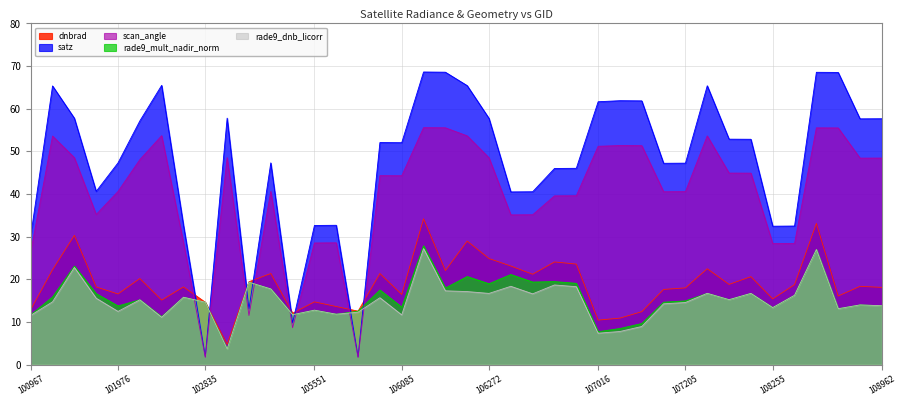

True or false: satz and scan_angle intersect in this chart.

False